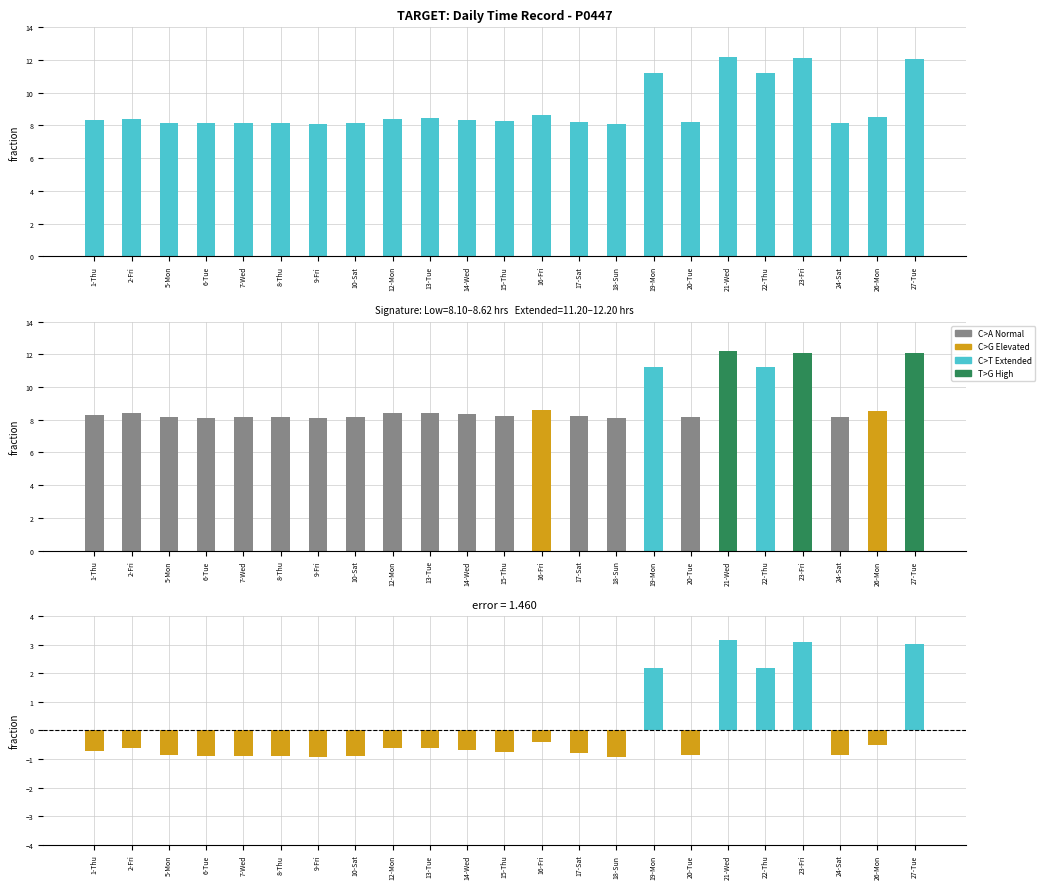

Rank the categories by value from highest to lowest.

21-Wed, 23-Fri, 27-Tue, 19-Mon, 22-Thu, 16-Fri, 26-Mon, 13-Tue, 12-Mon, 2-Fri, 14-Wed, 1-Thu, 15-Thu, 17-Sat, 20-Tue, 24-Sat, 5-Mon, 7-Wed, 8-Thu, 10-Sat, 6-Tue, 9-Fri, 18-Sun